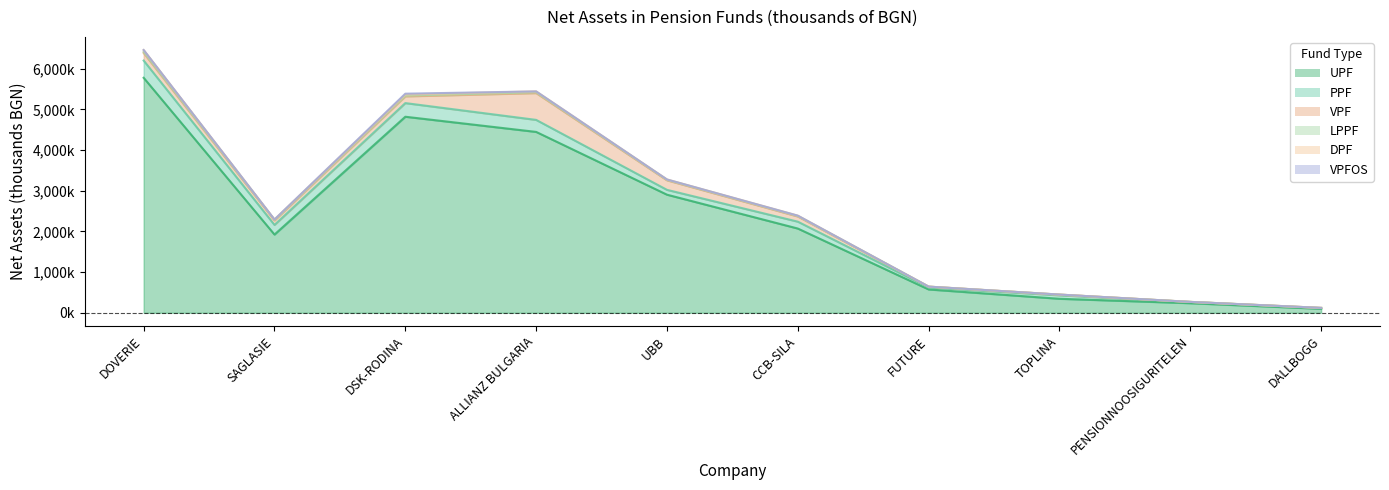

List the series in order of their peak value, highest first.

UPF, VPF, PPF, DPF, LPPF, VPFOS